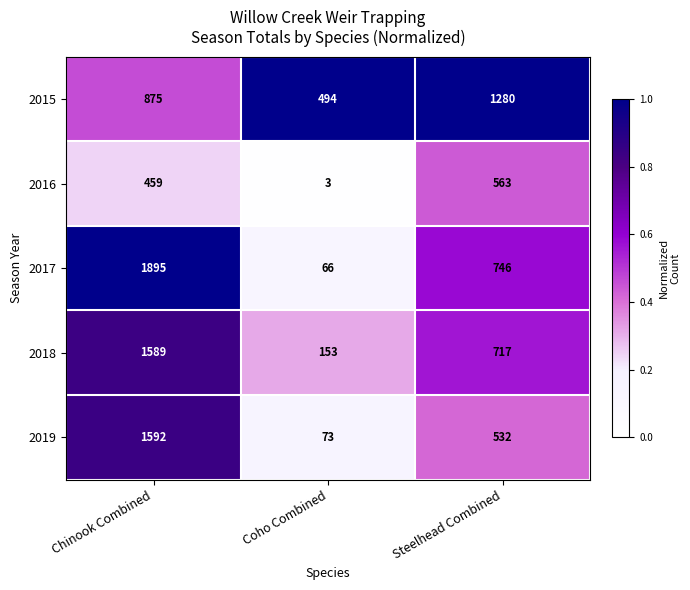

At which category is the sum across all series the highest?

Chinook Combined